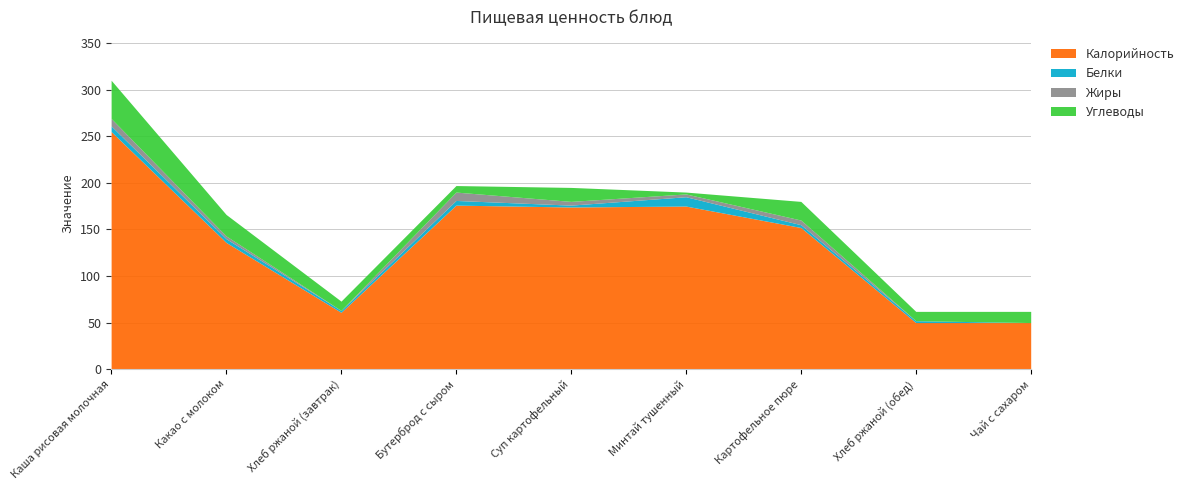

Which category has the lowest value in the Калорийность series?

Хлеб ржаной (обед)